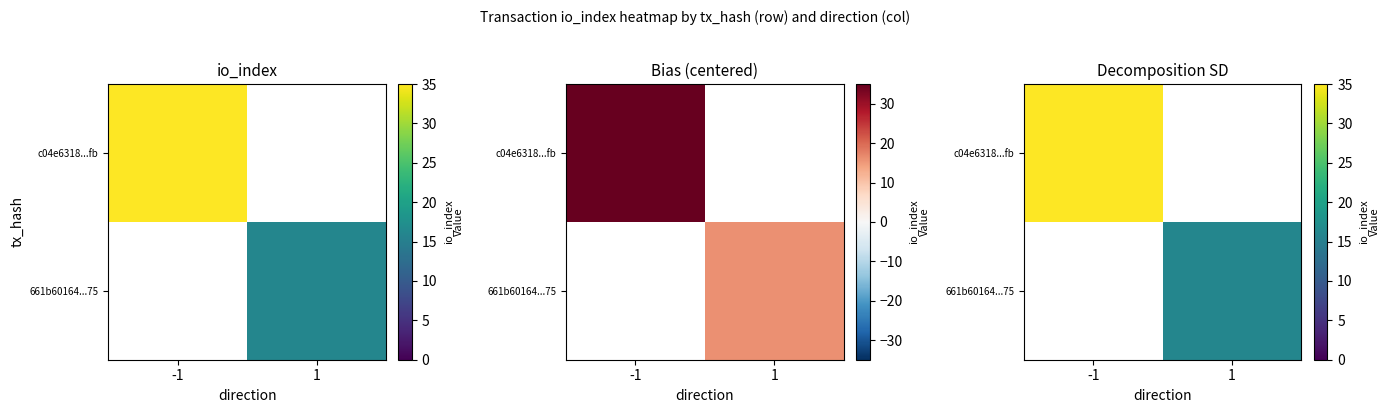

Rank the series at 1 from highest to lowest value.

661b60164...75, c04e6318...fb